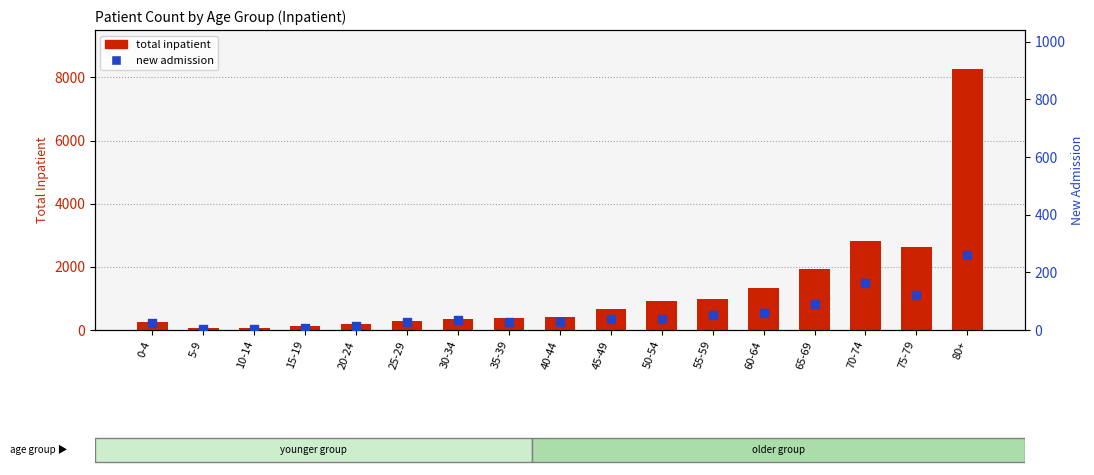

Is the value of new admission at 60-64 greater than the value of total inpatient at 35-39?

No